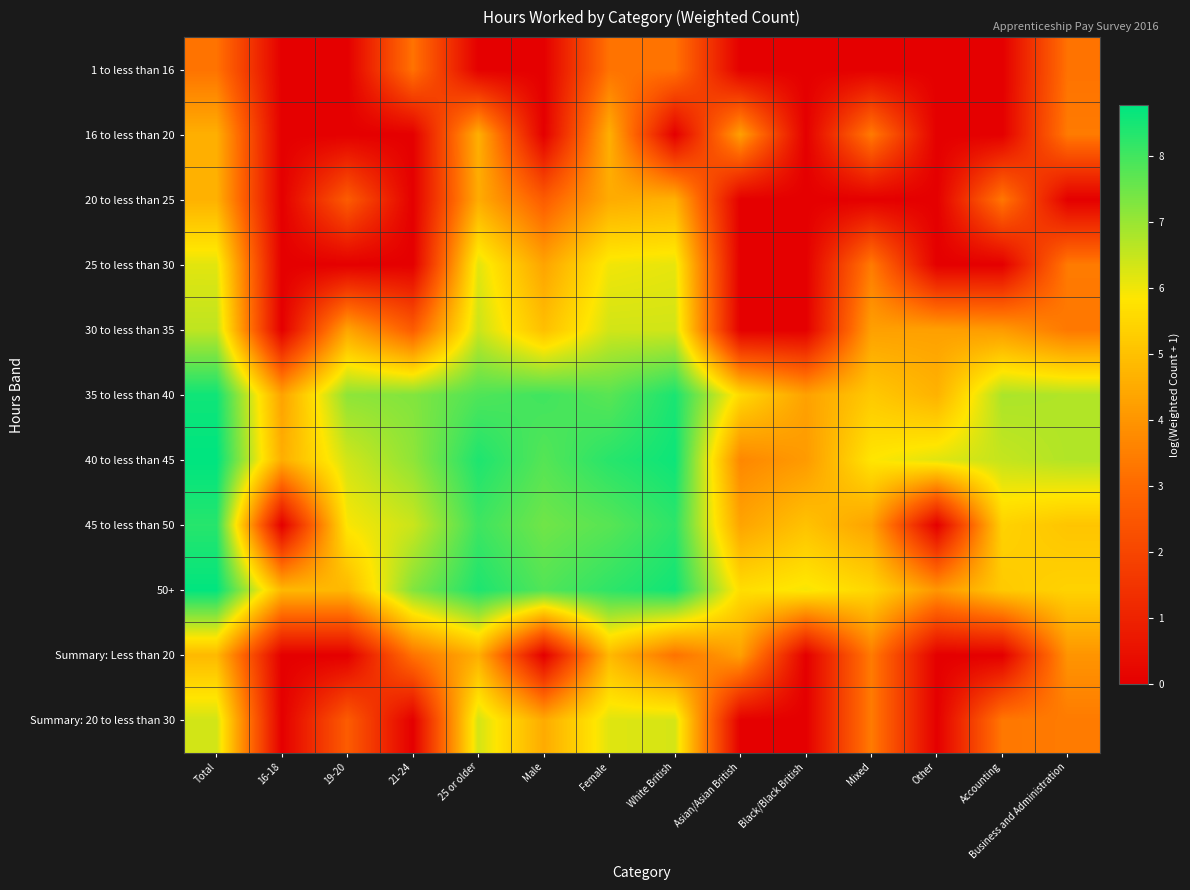

Reading left to right, list all the values displayed in this chart.

1 to less than 16: Total=3.2	16-18=0.0	19-20=0.0	21-24=3.2	25 or older=0.0	Male=0.0	Female=3.2	White British=3.2	Asian/Asian British=0.0	Black/Black British=0.0	Mixed=0.0	Other=0.0	Accounting=0.0	Business and Administration=3.2
16 to less than 20: Total=4.6	16-18=0.0	19-20=0.0	21-24=0.0	25 or older=4.6	Male=0.0	Female=4.6	White British=0.0	Asian/Asian British=4.2	Black/Black British=0.0	Mixed=3.4	Other=0.0	Accounting=0.0	Business and Administration=3.4
20 to less than 25: Total=4.6	16-18=0.0	19-20=2.6	21-24=0.0	25 or older=4.5	Male=2.6	Female=4.5	White British=4.6	Asian/Asian British=0.0	Black/Black British=0.0	Mixed=0.0	Other=0.0	Accounting=3.3	Business and Administration=0.0
25 to less than 30: Total=6.2	16-18=0.0	19-20=0.0	21-24=0.0	25 or older=6.2	Male=4.3	Female=6.0	White British=6.1	Asian/Asian British=0.0	Black/Black British=0.0	Mixed=3.4	Other=0.0	Accounting=0.0	Business and Administration=3.4
30 to less than 35: Total=6.6	16-18=0.0	19-20=4.4	21-24=2.6	25 or older=6.4	Male=5.0	Female=6.4	White British=6.4	Asian/Asian British=0.0	Black/Black British=0.0	Mixed=4.2	Other=4.2	Accounting=4.1	Business and Administration=3.3
35 to less than 40: Total=8.6	16-18=4.3	19-20=7.1	21-24=7.3	25 or older=7.8	Male=8.0	Female=7.7	White British=8.4	Asian/Asian British=5.6	Black/Black British=4.3	Mixed=5.2	Other=4.7	Accounting=6.8	Business and Administration=6.7
40 to less than 45: Total=8.8	16-18=4.6	19-20=6.4	21-24=7.1	25 or older=8.4	Male=7.8	Female=8.3	White British=8.6	Asian/Asian British=3.7	Black/Black British=4.1	Mixed=5.8	Other=6.2	Accounting=6.5	Business and Administration=6.7
45 to less than 50: Total=8.3	16-18=0.0	19-20=5.9	21-24=6.4	25 or older=8.0	Male=7.5	Female=7.7	White British=8.2	Asian/Asian British=4.3	Black/Black British=5.0	Mixed=4.3	Other=0.0	Accounting=5.4	Business and Administration=5.1
50+: Total=8.7	16-18=4.8	19-20=4.8	21-24=7.2	25 or older=8.4	Male=7.8	Female=8.2	White British=8.6	Asian/Asian British=5.6	Black/Black British=5.9	Mixed=5.5	Other=4.0	Accounting=5.2	Business and Administration=5.4
Summary: Less than 20: Total=4.8	16-18=0.0	19-20=0.0	21-24=3.2	25 or older=4.6	Male=0.0	Female=4.8	White British=3.2	Asian/Asian British=4.2	Black/Black British=0.0	Mixed=3.4	Other=0.0	Accounting=0.0	Business and Administration=4.0
Summary: 20 to less than 30: Total=6.4	16-18=0.0	19-20=2.6	21-24=0.0	25 or older=6.3	Male=4.5	Female=6.2	White British=6.3	Asian/Asian British=0.0	Black/Black British=0.0	Mixed=3.4	Other=0.0	Accounting=3.3	Business and Administration=3.4